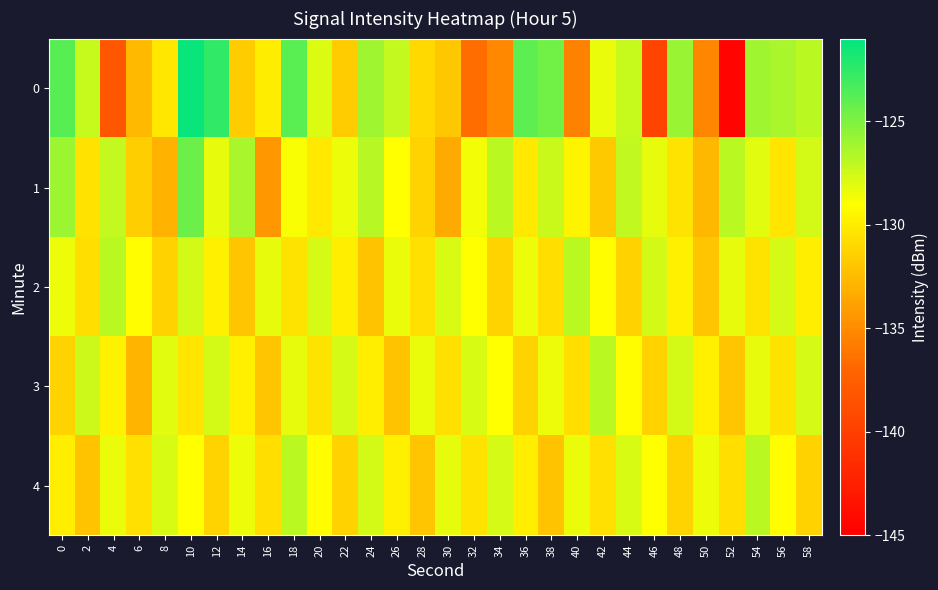

Reading left to right, what are all the values shown in this chart?

0: 0=-123.8	2=-127.2	4=-138.1	6=-132.6	8=-130.3	10=-121.3	12=-122.5	14=-131.7	16=-130.0	18=-123.8	20=-127.9	22=-131.7	24=-126.0	26=-127.2	28=-131.0	30=-131.9	32=-136.6	34=-135.2	36=-124.0	38=-124.6	40=-135.5	42=-128.4	44=-127.2	46=-139.7	48=-125.8	50=-135.3	52=-144.6	54=-126.0	56=-126.3	58=-126.9
1: 0=-125.9	2=-130.5	4=-127.1	6=-131.5	8=-133.0	10=-124.4	12=-128.3	14=-126.3	16=-134.4	18=-128.8	20=-130.1	22=-128.5	24=-126.8	26=-129.0	28=-131.2	30=-133.5	32=-128.7	34=-126.9	36=-130.1	38=-127.3	40=-129.6	42=-131.8	44=-127.0	46=-128.2	48=-130.5	50=-132.7	52=-126.9	54=-128.1	56=-130.3	58=-127.6
2: 0=-128.5	2=-130.7	4=-126.9	6=-129.1	8=-131.3	10=-127.6	12=-129.8	14=-132.0	16=-128.2	18=-130.5	20=-127.7	22=-129.9	24=-132.1	26=-128.3	28=-130.6	30=-127.8	32=-129.0	34=-131.2	36=-128.5	38=-130.7	40=-126.9	42=-129.1	44=-131.3	46=-127.6	48=-129.8	50=-132.0	52=-128.2	54=-130.5	56=-127.7	58=-129.9
3: 0=-131.2	2=-127.5	4=-129.7	6=-132.9	8=-128.1	10=-130.3	12=-127.6	14=-129.8	16=-132.0	18=-128.2	20=-130.5	22=-127.7	24=-129.9	26=-132.1	28=-128.3	30=-130.6	32=-127.8	34=-129.0	36=-131.2	38=-128.5	40=-130.7	42=-126.9	44=-129.1	46=-131.3	48=-127.6	50=-129.8	52=-132.0	54=-128.2	56=-130.5	58=-127.7
4: 0=-129.9	2=-132.1	4=-128.3	6=-130.6	8=-127.8	10=-129.0	12=-131.2	14=-128.5	16=-130.7	18=-126.9	20=-129.1	22=-131.3	24=-127.6	26=-129.8	28=-132.0	30=-128.2	32=-130.5	34=-127.7	36=-129.9	38=-132.1	40=-128.3	42=-130.6	44=-127.8	46=-129.0	48=-131.2	50=-128.5	52=-130.7	54=-126.9	56=-129.1	58=-131.3